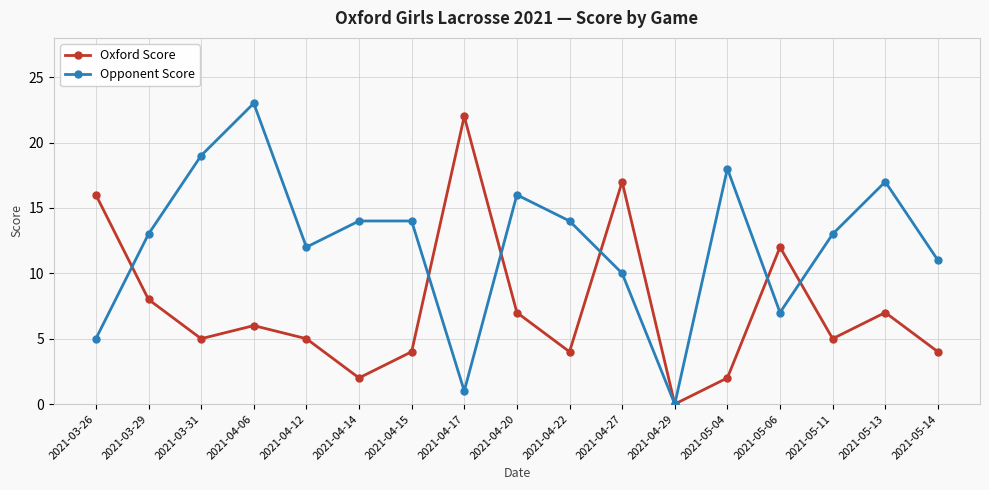

True or false: Opponent Score has more than 2 interior local peaks.

True